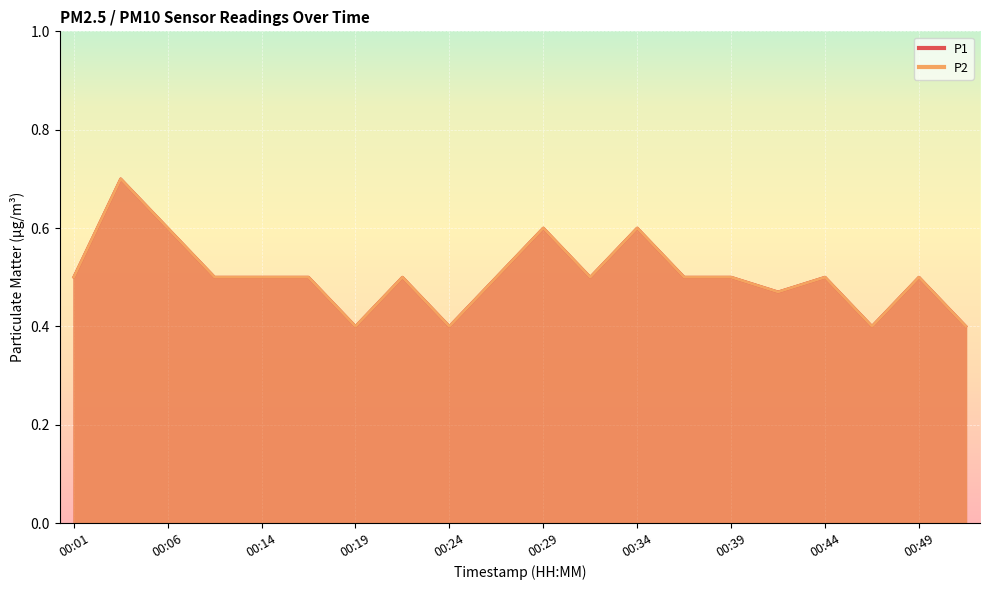

Reading left to right, what are all the values shown in this chart?

P1: 00:01=0.5	00:04=0.7	00:06=0.6	00:11=0.5	00:14=0.5	00:17=0.5	00:19=0.4	00:22=0.5	00:24=0.4	00:27=0.5	00:29=0.6	00:31=0.5	00:34=0.6	00:37=0.5	00:39=0.5	00:42=0.5	00:44=0.5	00:47=0.4	00:49=0.5	00:52=0.4
P2: 00:01=0.5	00:04=0.7	00:06=0.6	00:11=0.5	00:14=0.5	00:17=0.5	00:19=0.4	00:22=0.5	00:24=0.4	00:27=0.5	00:29=0.6	00:31=0.5	00:34=0.6	00:37=0.5	00:39=0.5	00:42=0.5	00:44=0.5	00:47=0.4	00:49=0.5	00:52=0.4